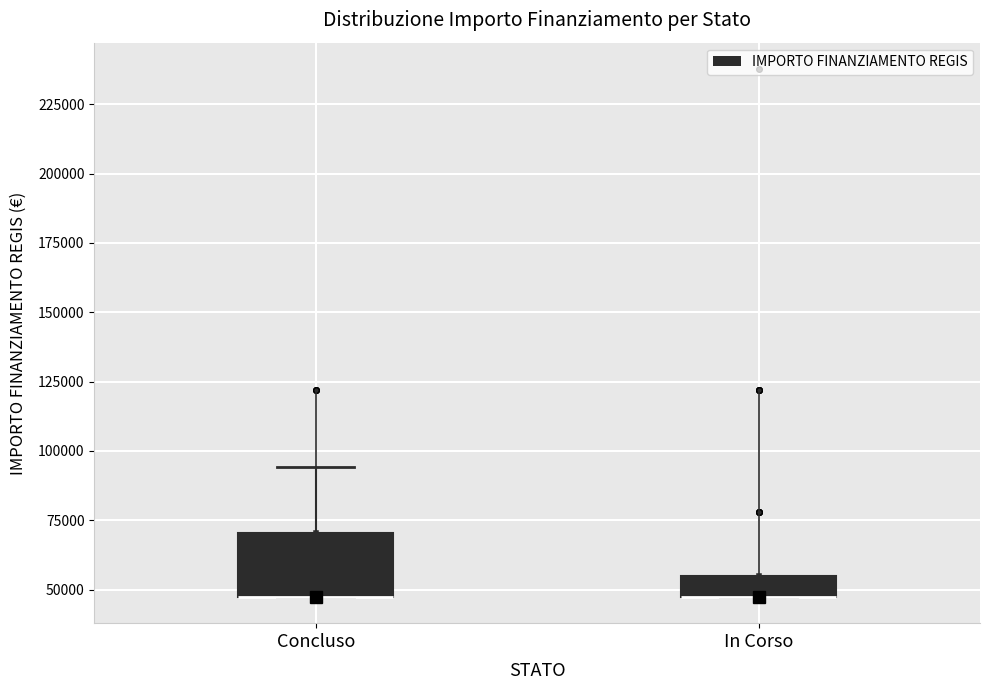

Reading left to right, read every box against the y-axis: the position of its median line, the range the box covers, and the ends of its whiskers. The values are not printed on the chart, so give them approximately, as read against the axis.

Concluso: median 45000 (drawn on the box's lower edge), box 45000 to 70000, whiskers 45000 to 95000
In Corso: median 45000 (drawn on the box's lower edge), box 45000 to 55000, whiskers 45000 to 55000